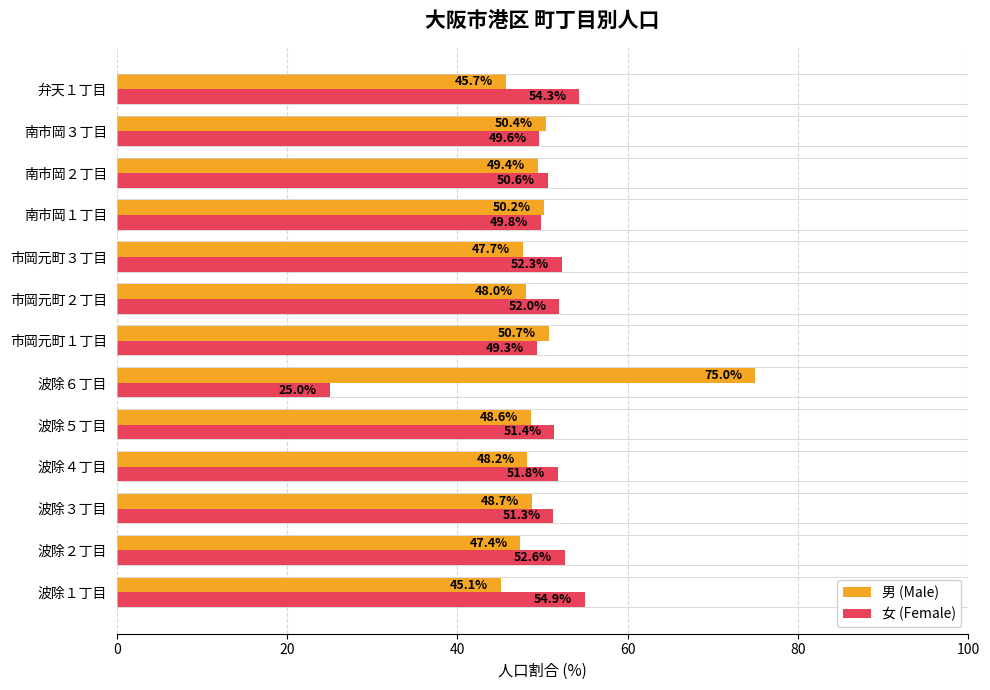

Which series has the largest total across all categories?

男 (Male)